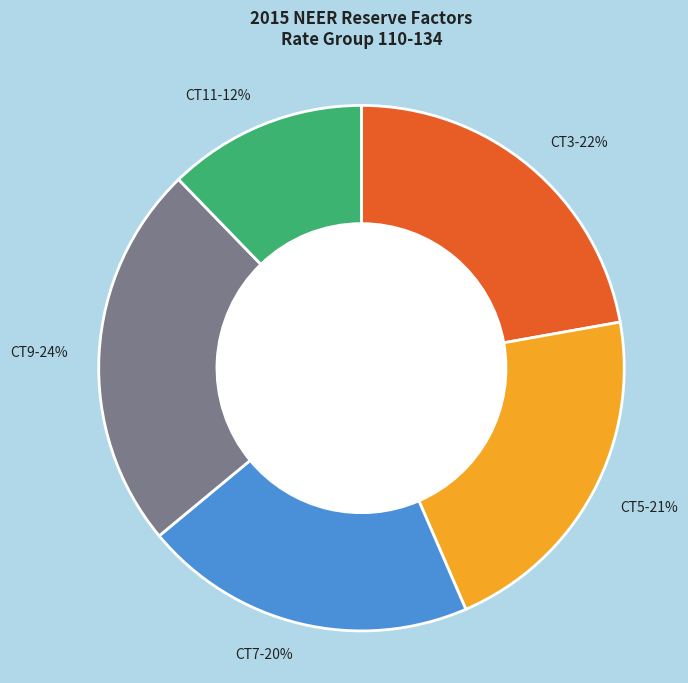

Is there any slice that represents more than half of the pie?

No